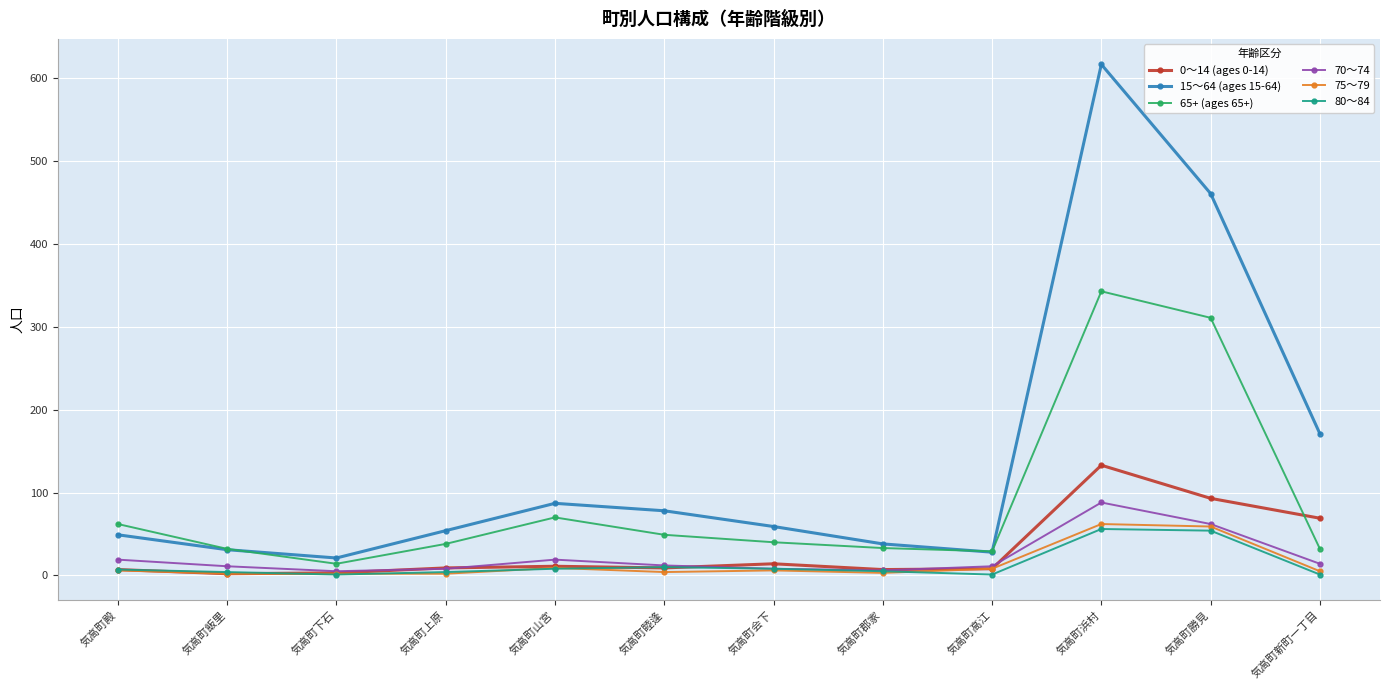

What is the sum of the 80～84 values at 気高町郡家 and 気高町睦逢?

15